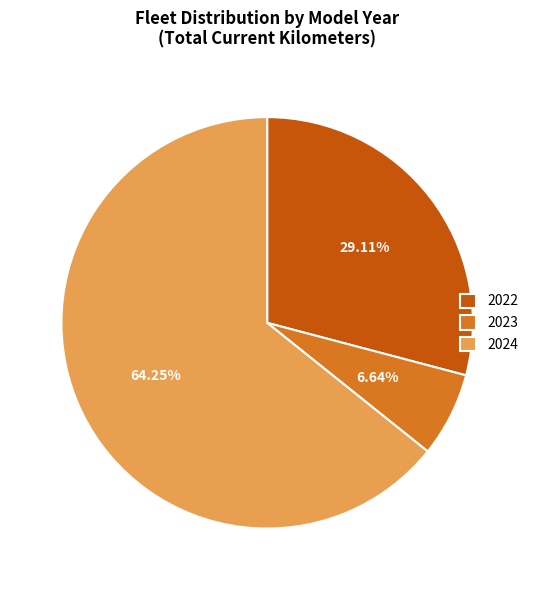

How many slices are in this pie chart?

3